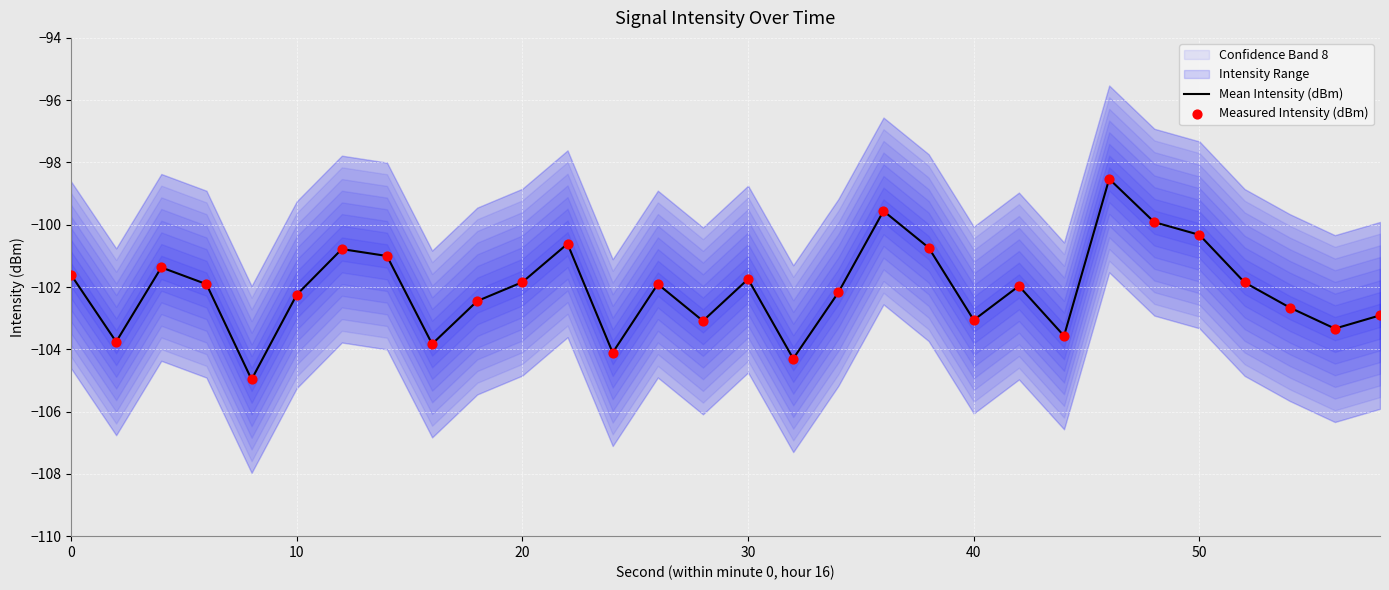

Which series has the largest total across all categories?

Mean Intensity (dBm)